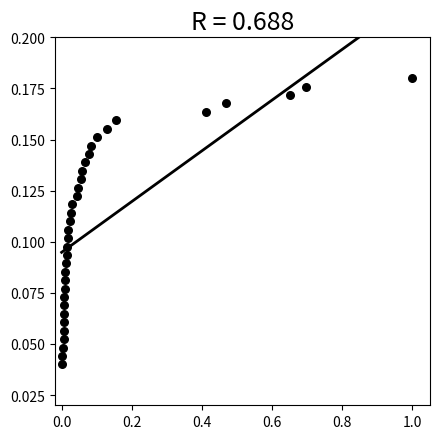

What is the range of X values (max minus min)?

1.0